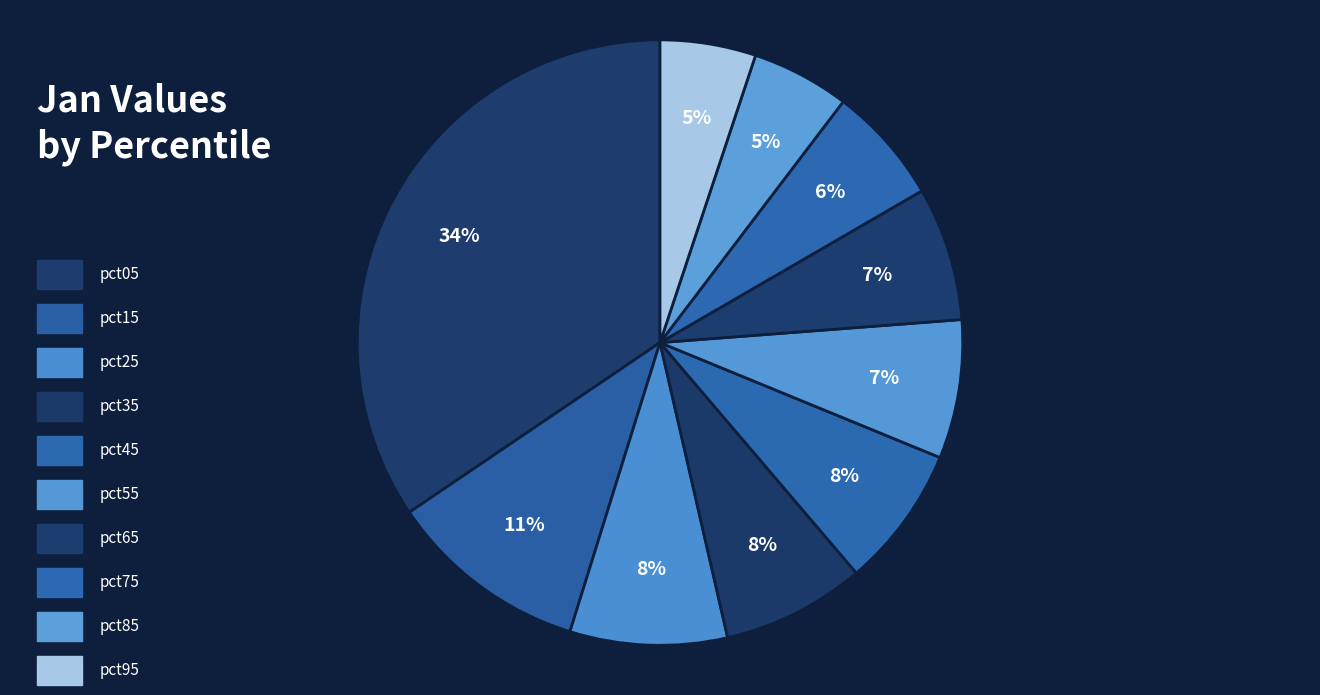

Rank the categories by value from highest to lowest.

pct05, pct15, pct25, pct35, pct45, pct55, pct65, pct75, pct85, pct95